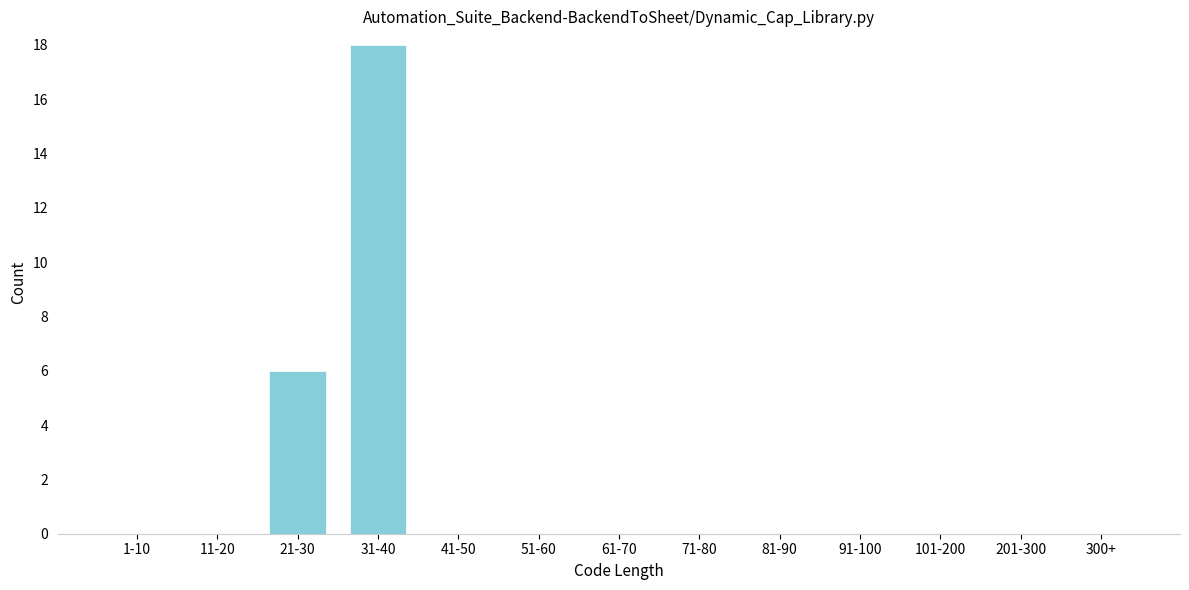

Reading left to right, extract all data points from this chart.

1-10=0	11-20=0	21-30=6	31-40=18	41-50=0	51-60=0	61-70=0	71-80=0	81-90=0	91-100=0	101-200=0	201-300=0	300+=0